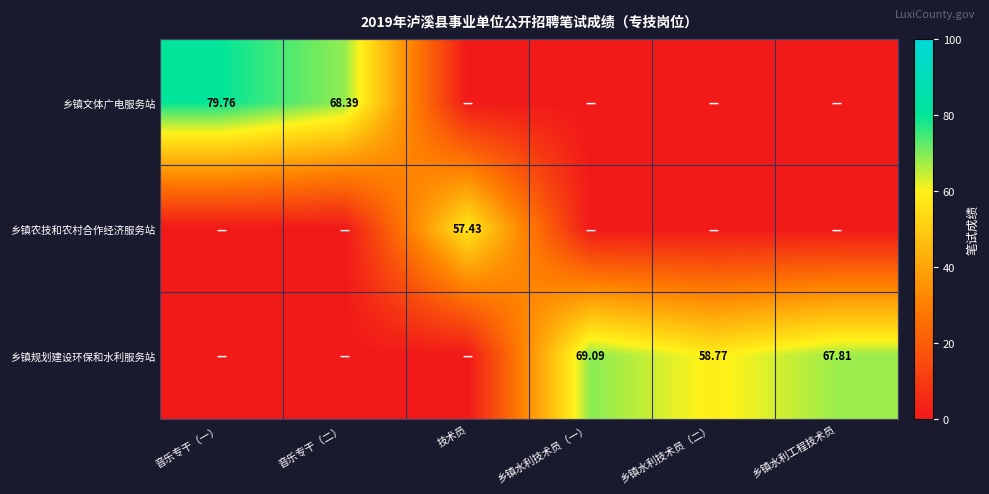

List the series in order of their peak value, highest first.

乡镇文体广电服务站, 乡镇规划建设环保和水利服务站, 乡镇农技和农村合作经济服务站